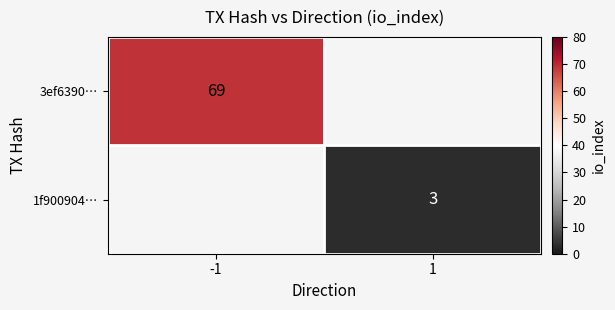

Is it true that 1f900904… equals 2 at 1?

False